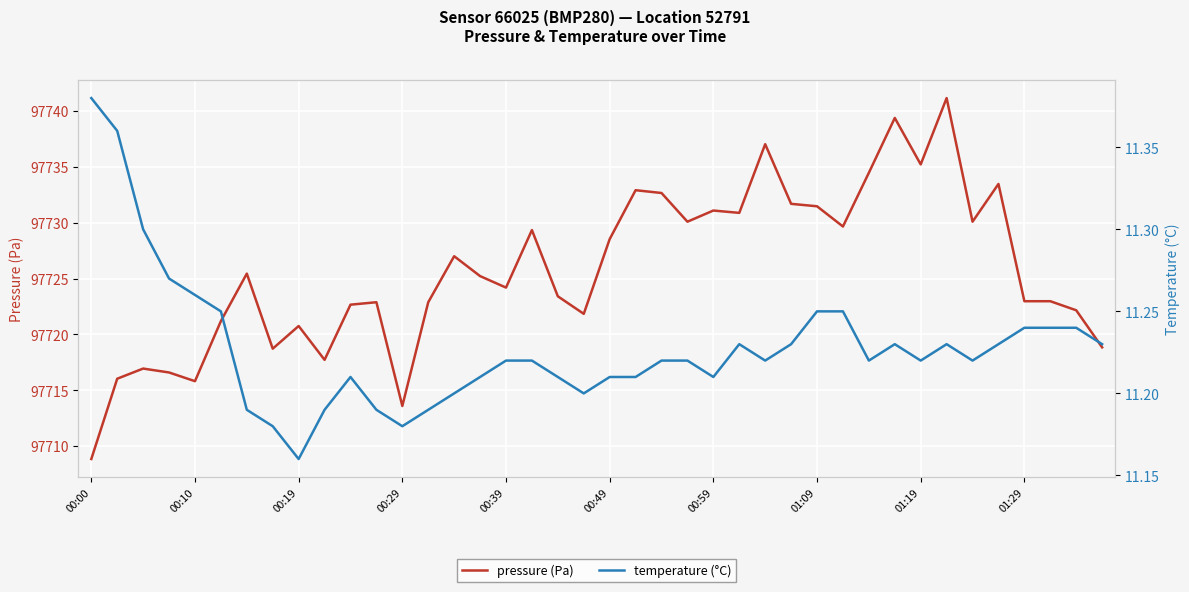

Which category has the highest value across all series?

33